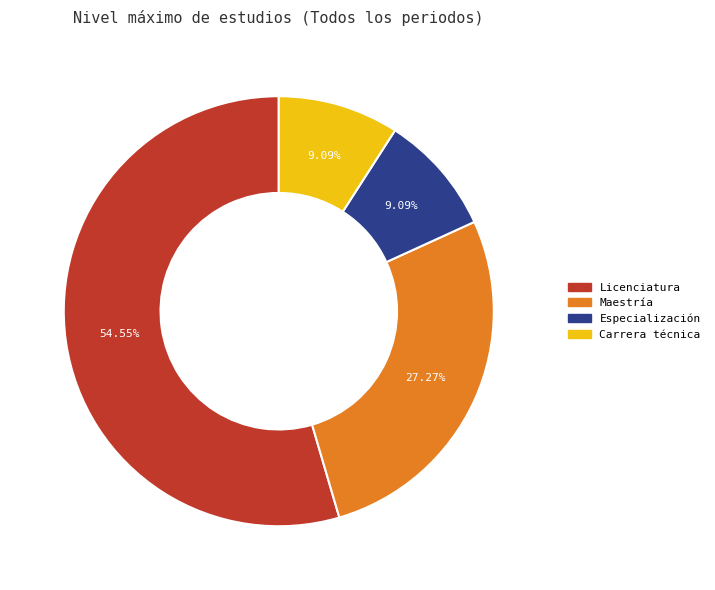

How many slices are in this pie chart?

4